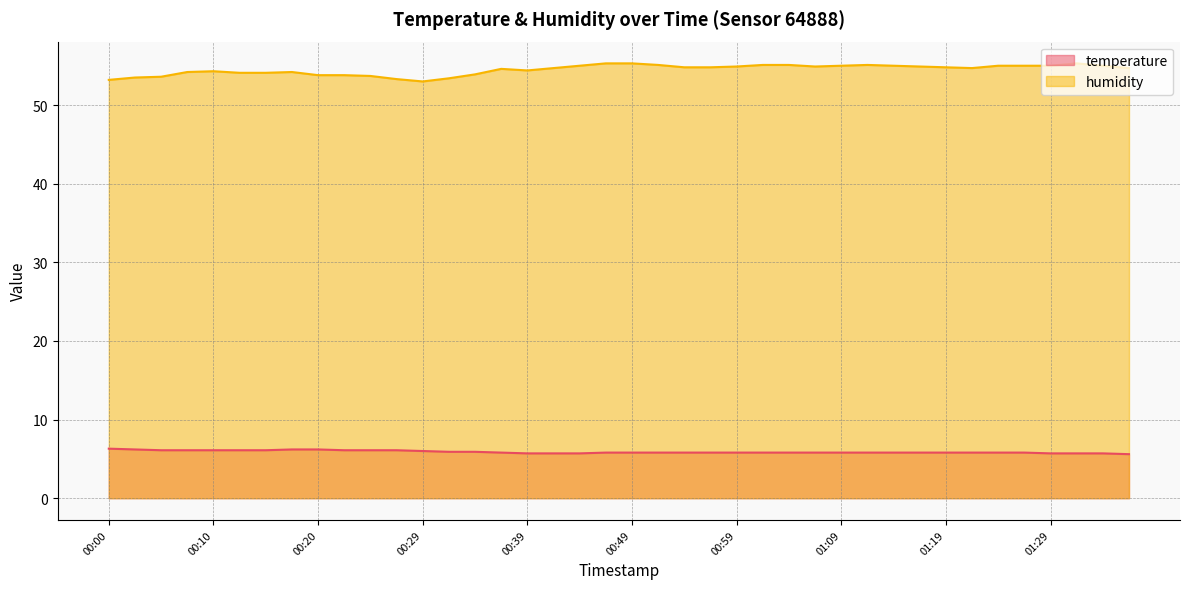

At which category is the sum across all series the highest?

2023-03-01T00:47